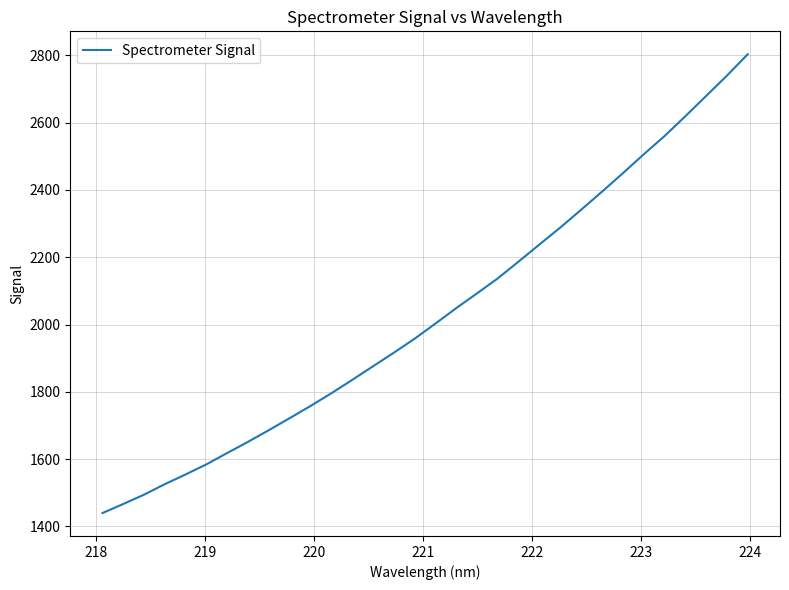

What is the greatest value displayed?

2803.4